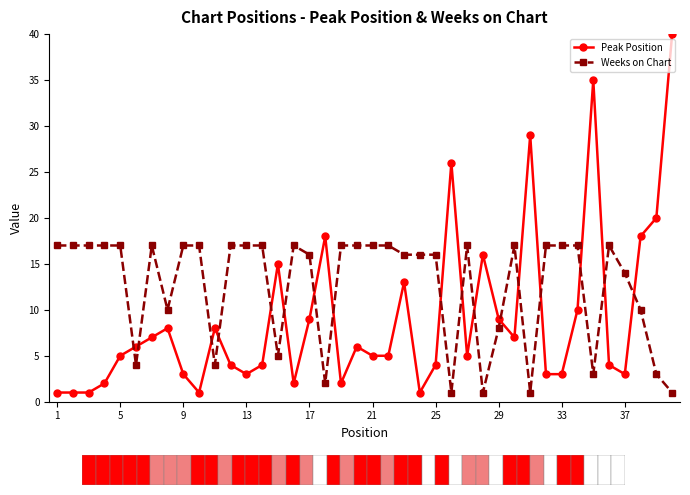

List the series in order of their overall mean, highest first.

Weeks on Chart, Peak Position